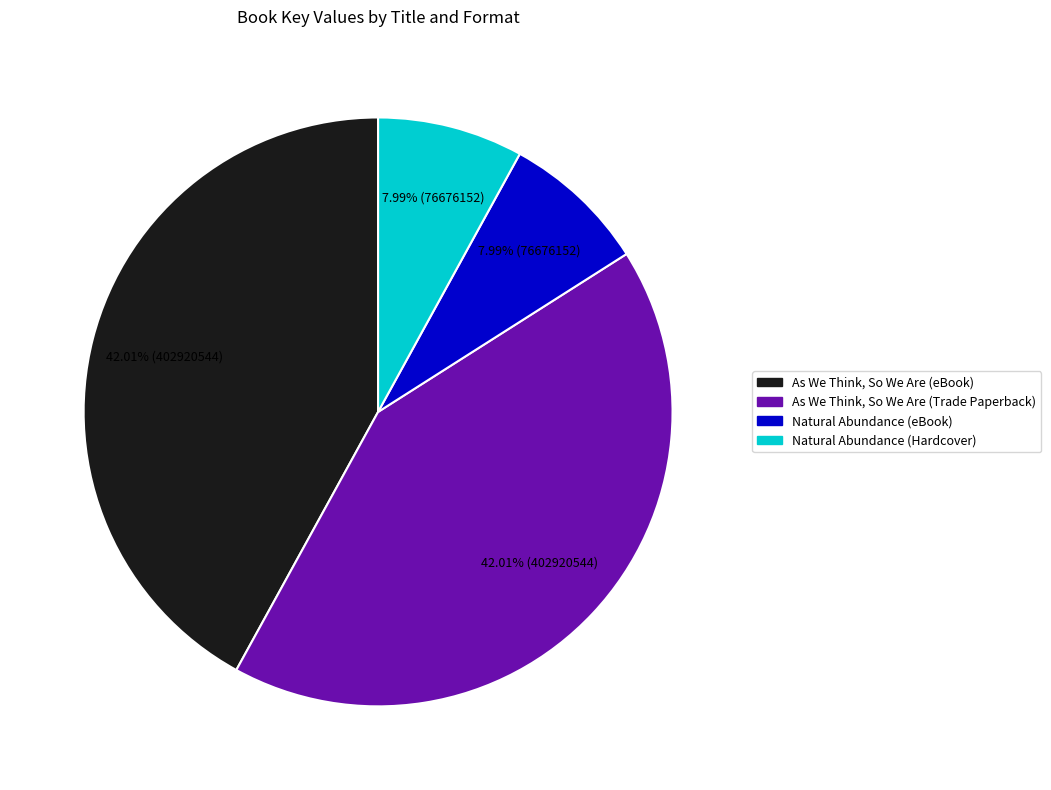

Is the sum of Natural Abundance (eBook) and Natural Abundance (Hardcover) greater than half?

No